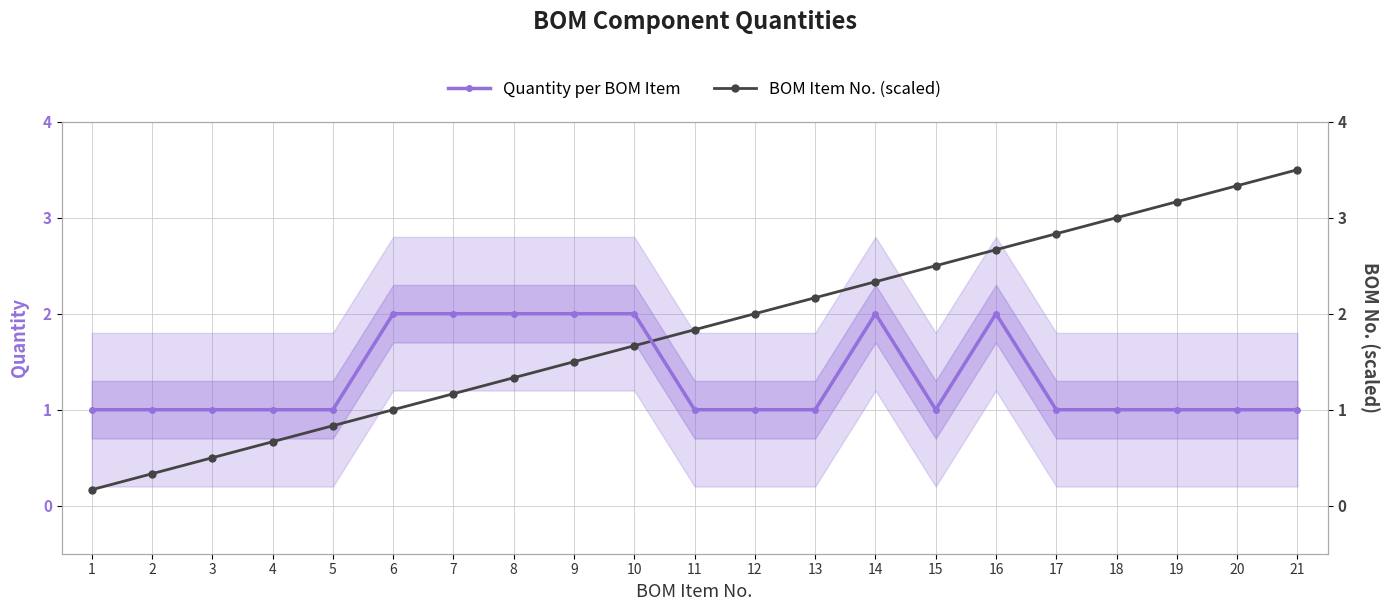

True or false: Quantity per BOM Item has a value of 1.8 at 4.

False